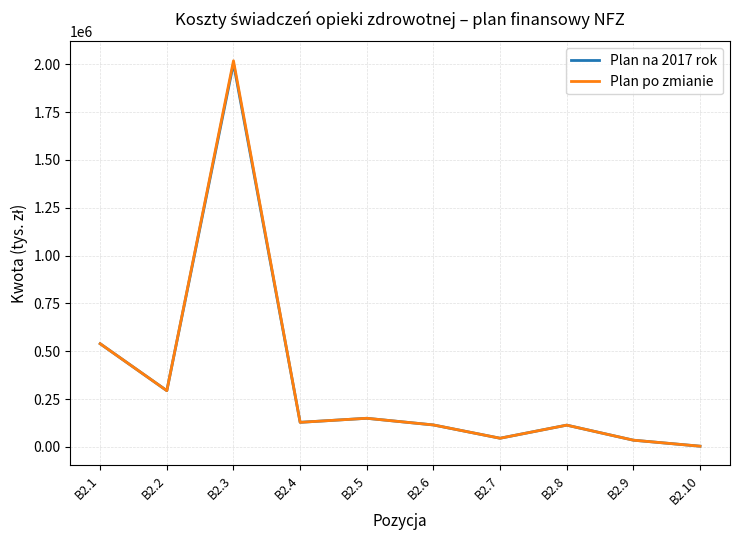

At how many categories does at least one series exceed 477790?

2